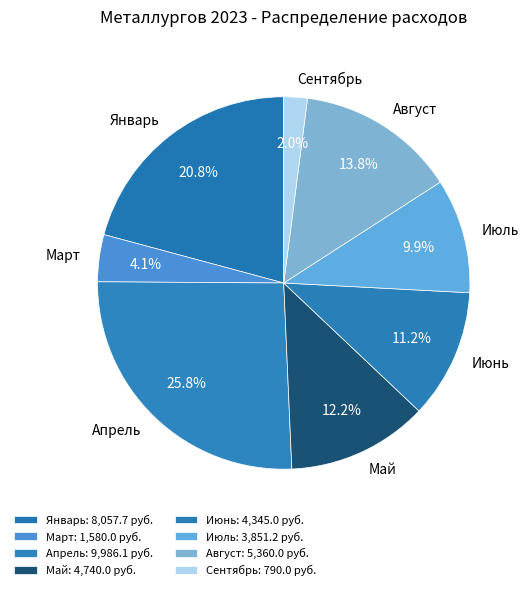

Rank the categories by value from lowest to highest.

Сентябрь, Март, Июль, Июнь, Май, Август, Январь, Апрель